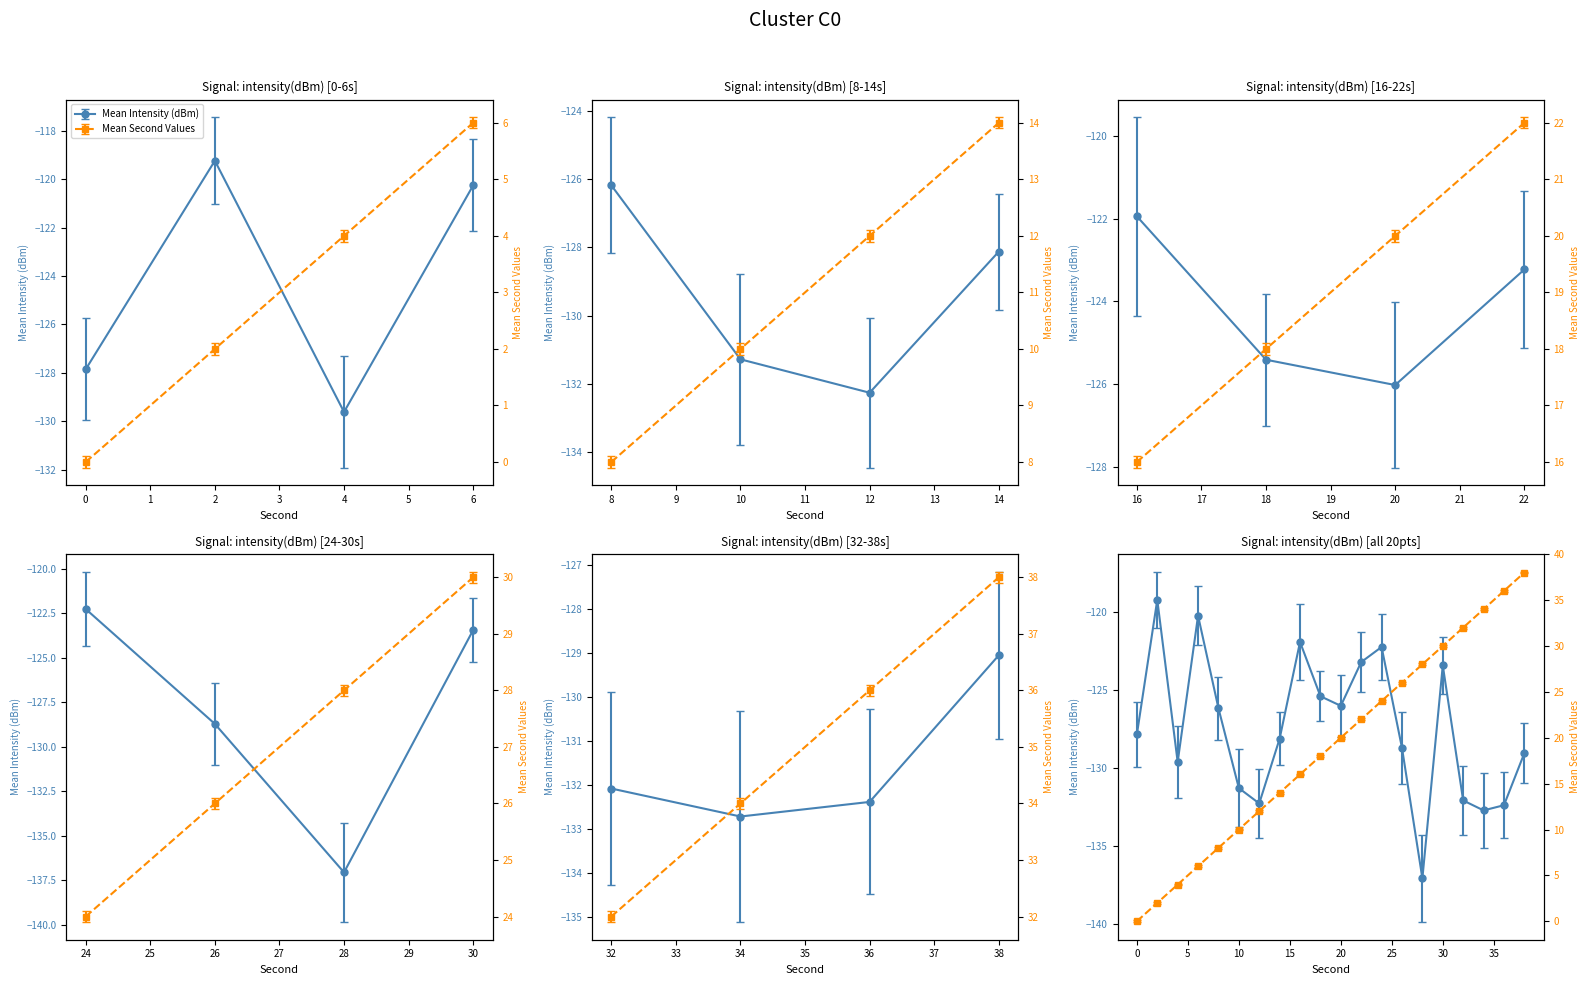

At 2, list the series in order from smallest to largest.

Mean Intensity (dBm), Mean Second